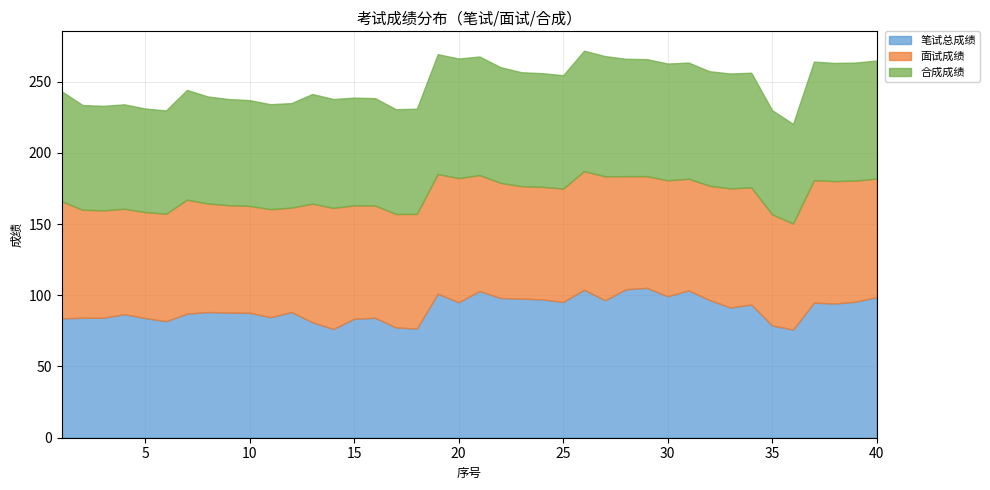

How many data points does each series have?

40